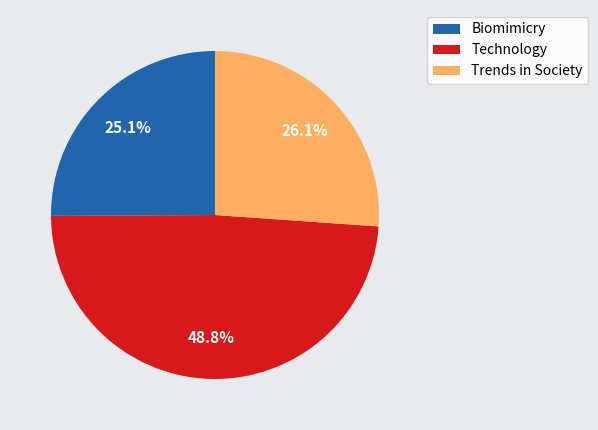

Count the number of slices in the pie.

3